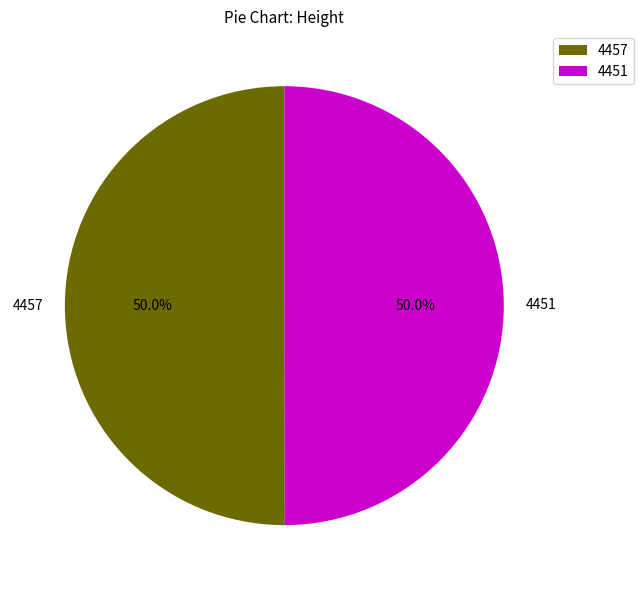

True or false: 4451 accounts for 50% of the total.

True